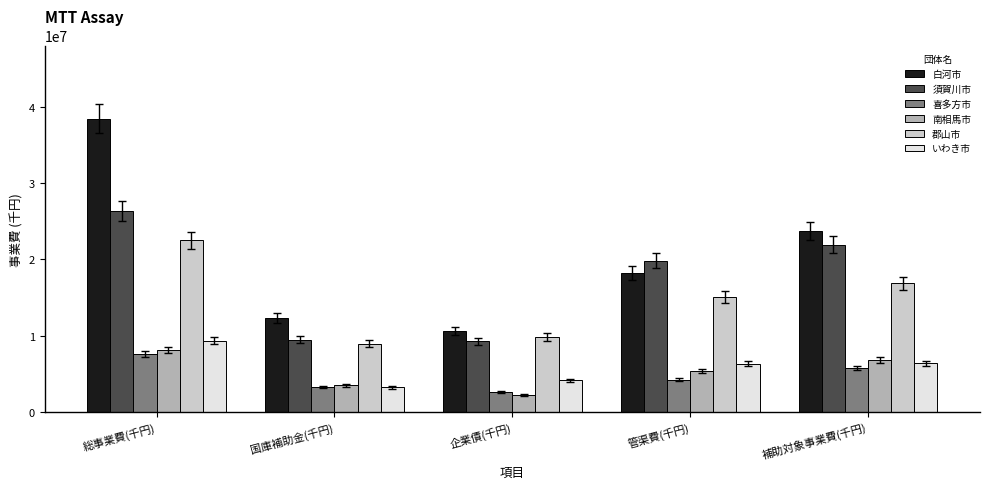

The 須賀川市 series shows 9474789 at 国庫補助金(千円). True or false?

True